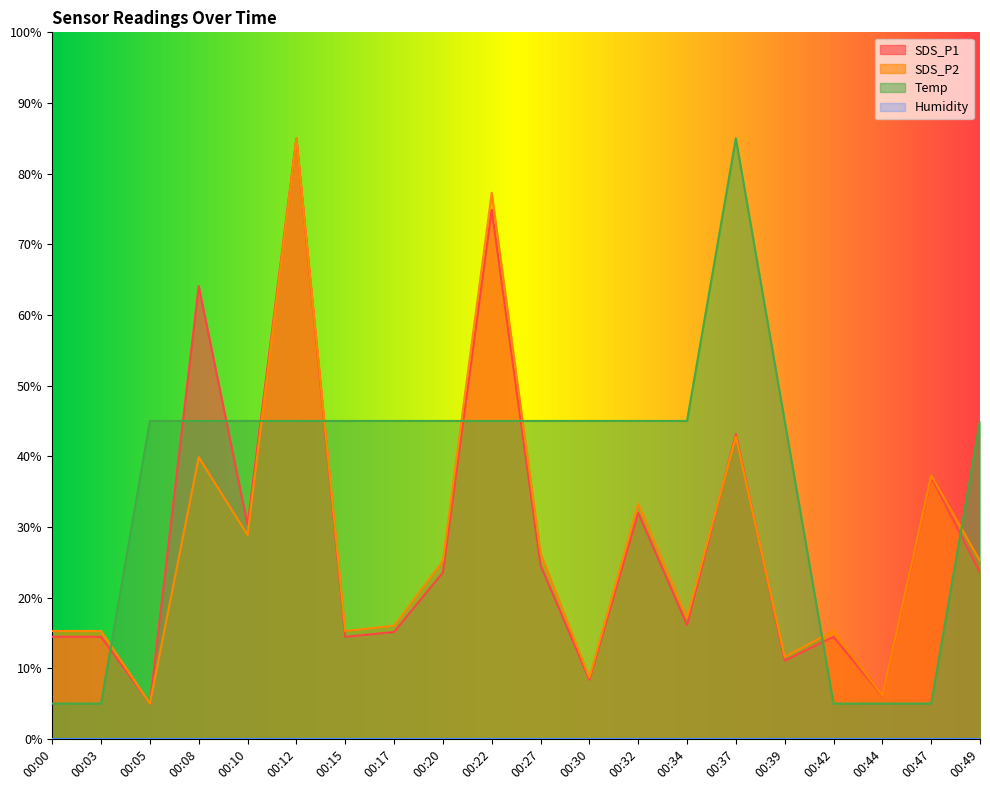

Which series has the largest total across all categories?

Temp